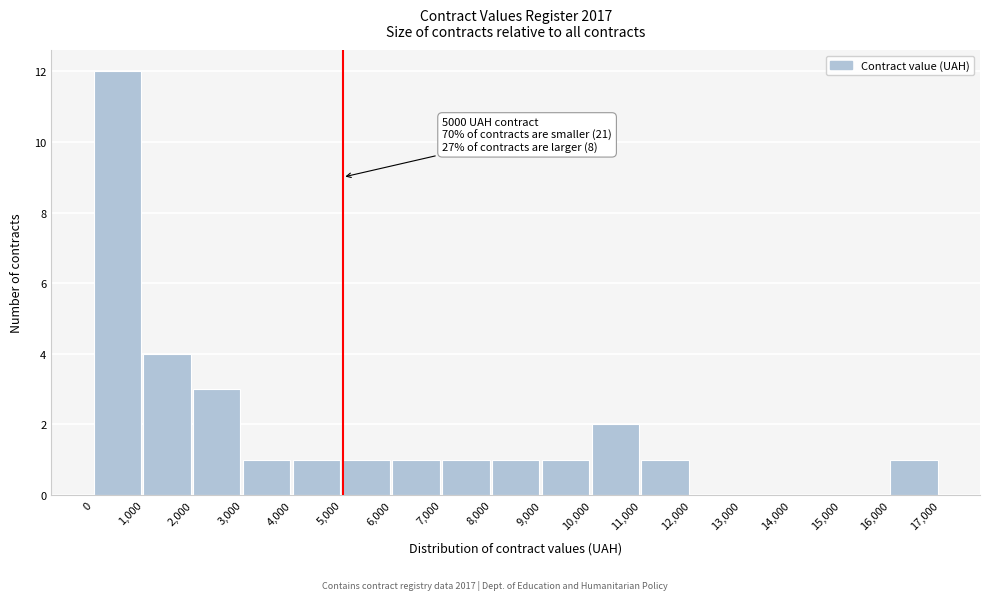

Which range on the x-axis has the tallest bar?

0 to 1,000